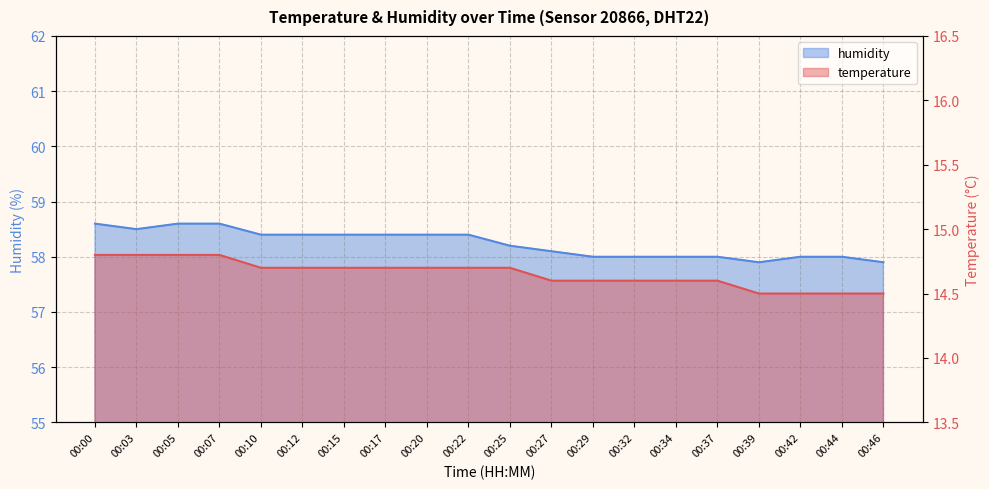

How many values in the humidity series exceed 58?

12